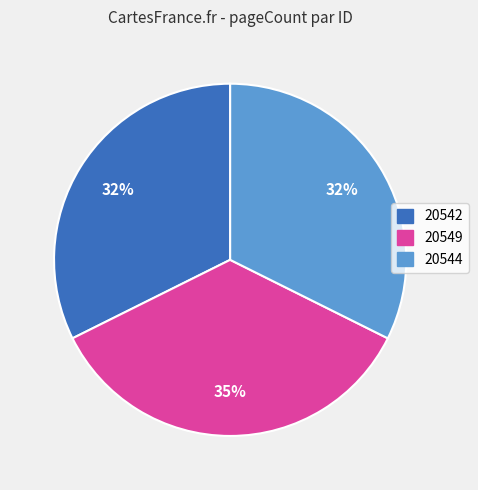

Is the sum of 20544 and 20542 greater than half?

Yes